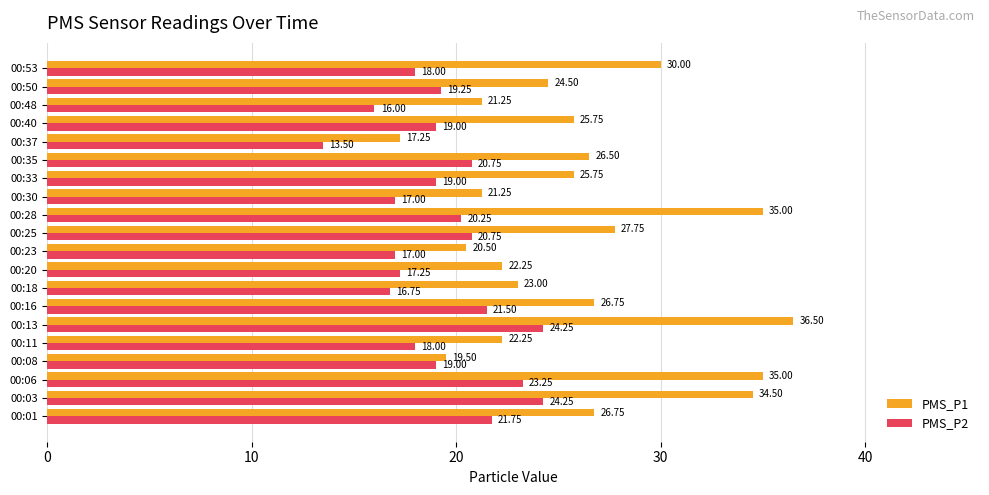

What is the total value across all series at 00:13?

60.8